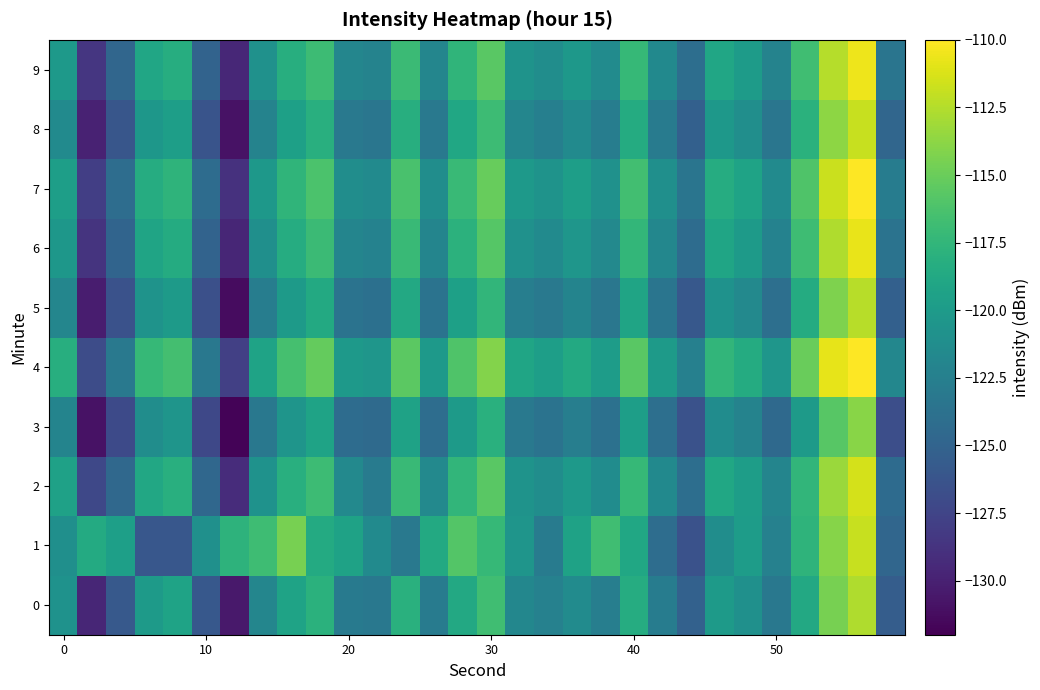

Count the number of categories in the chart.

30